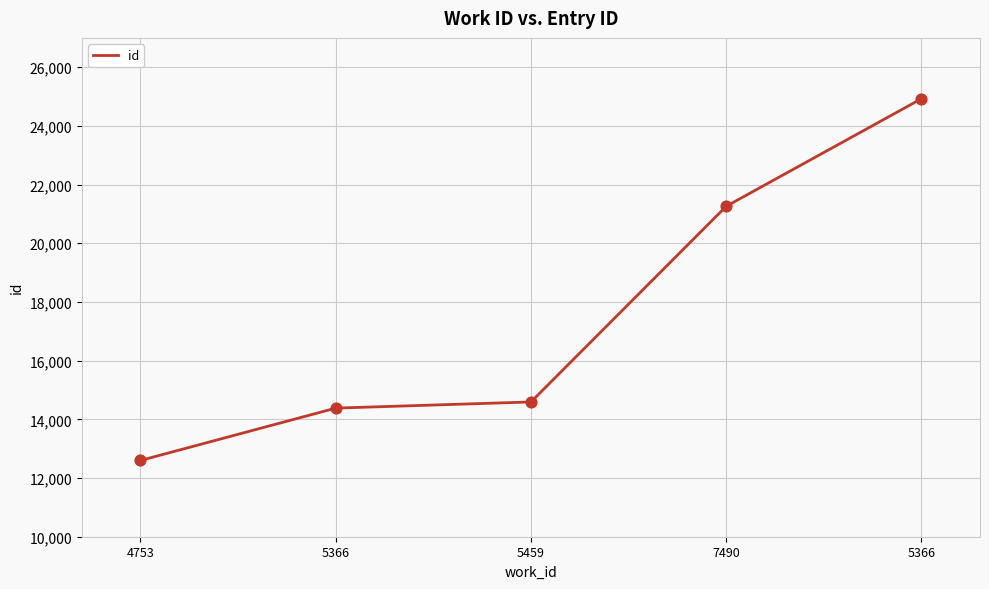

Does the chart have visible grid lines?

Yes